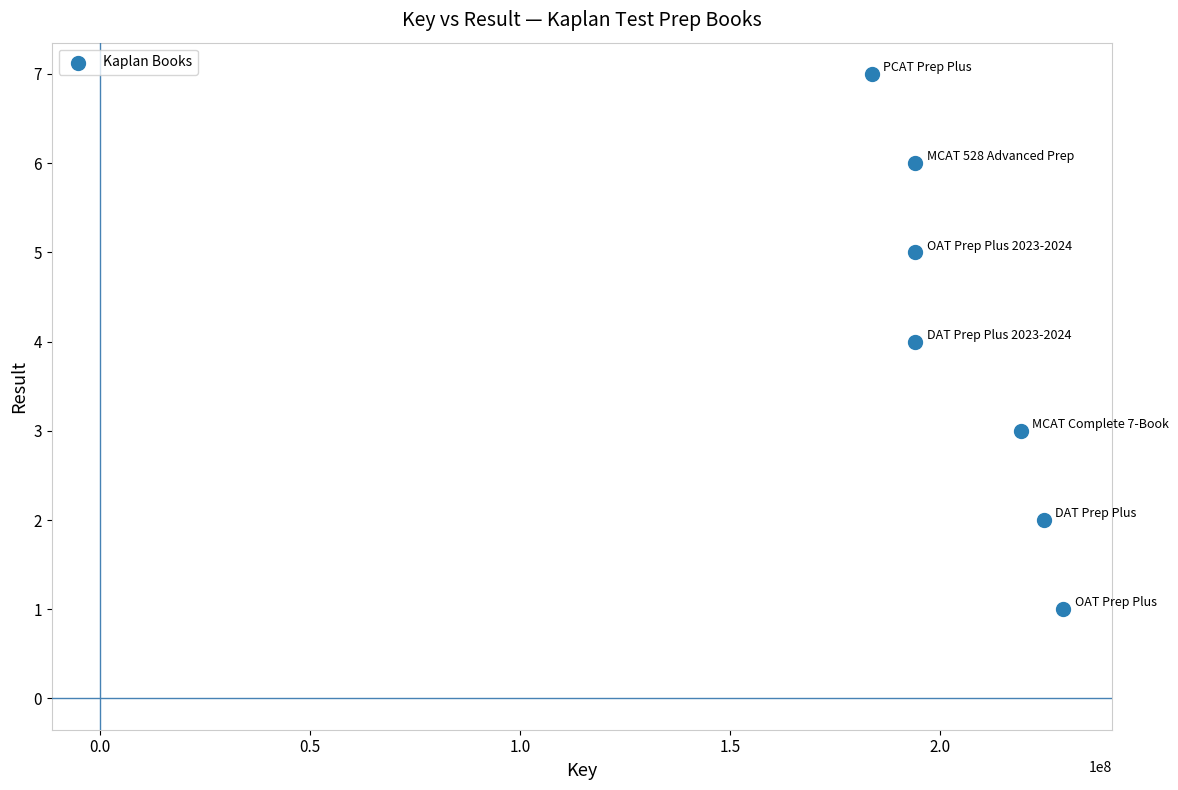

What is the range of X values (max minus min)?

45528043